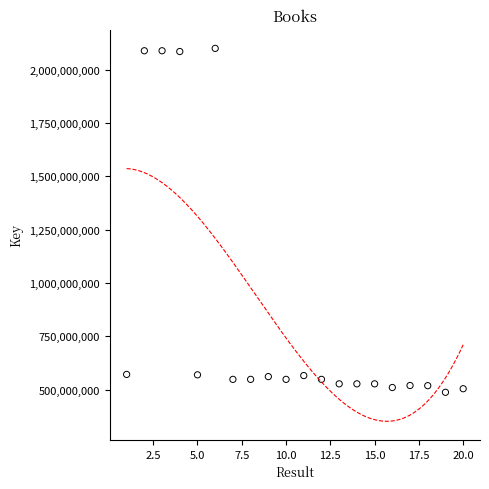

What is the range of Y values (max minus min)?

1611299194